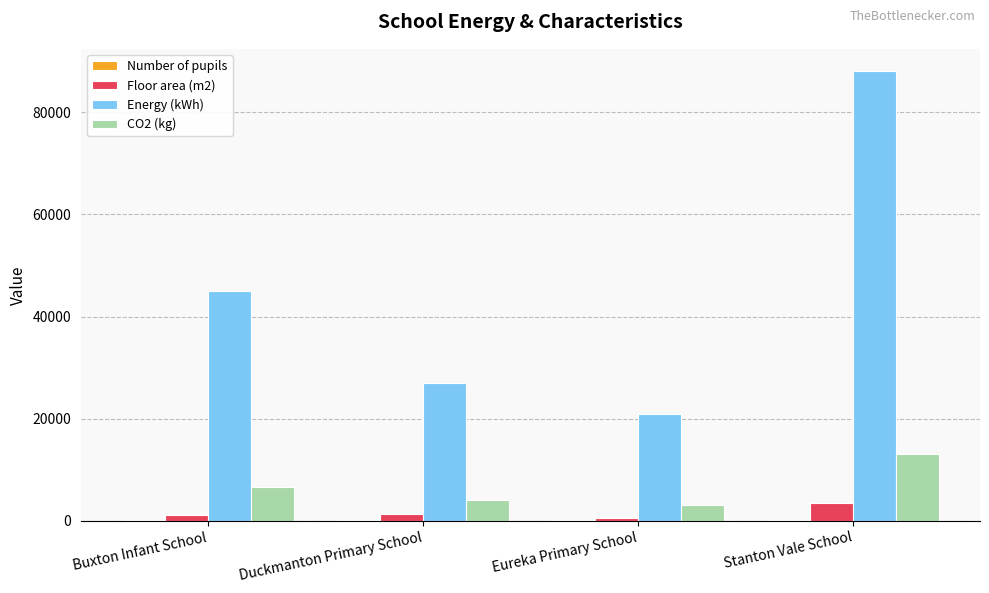

Is it true that CO2 (kg) equals 10021 at Buxton Infant School?

False